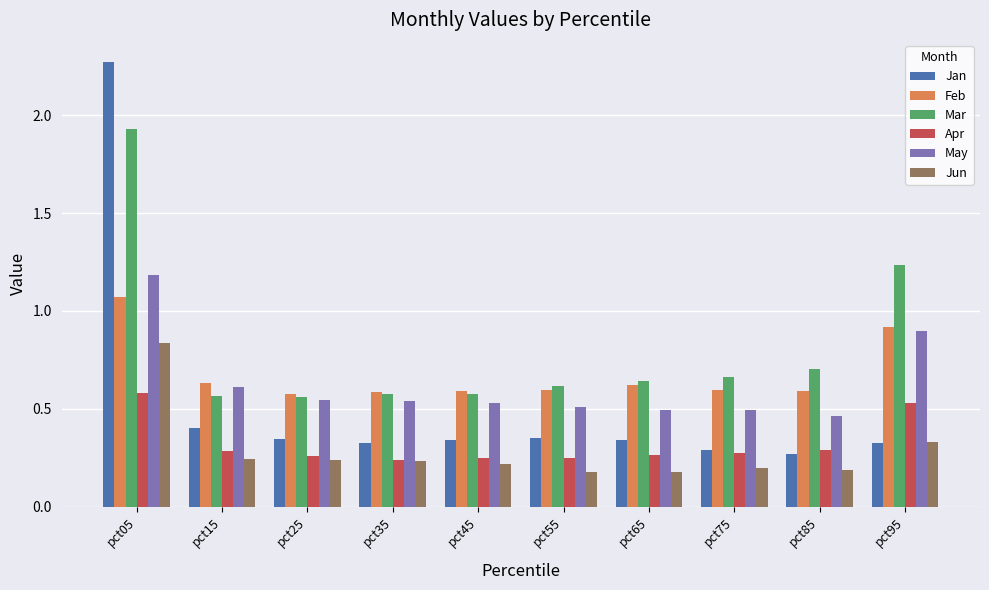

What is the difference between the May values at pct75 and pct95?

0.4